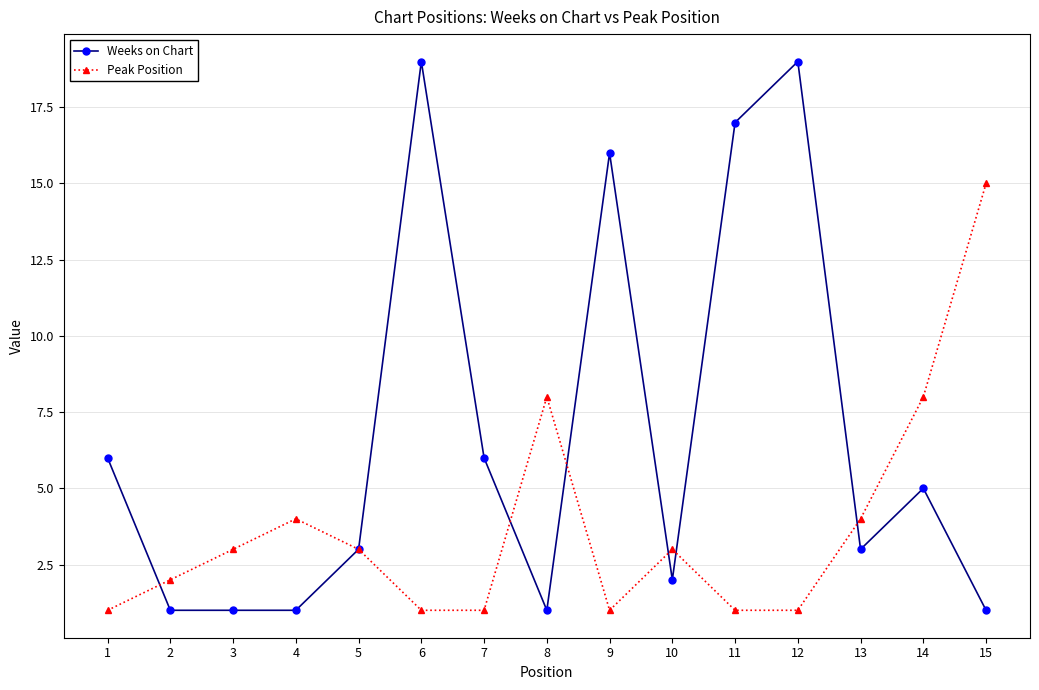

Rank the series at 3 from lowest to highest value.

Weeks on Chart, Peak Position